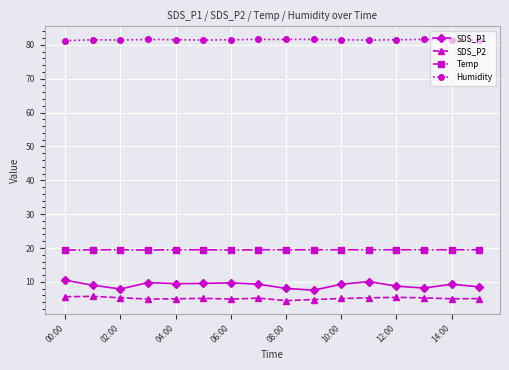

Which series has the largest range (max minus min)?

SDS_P1